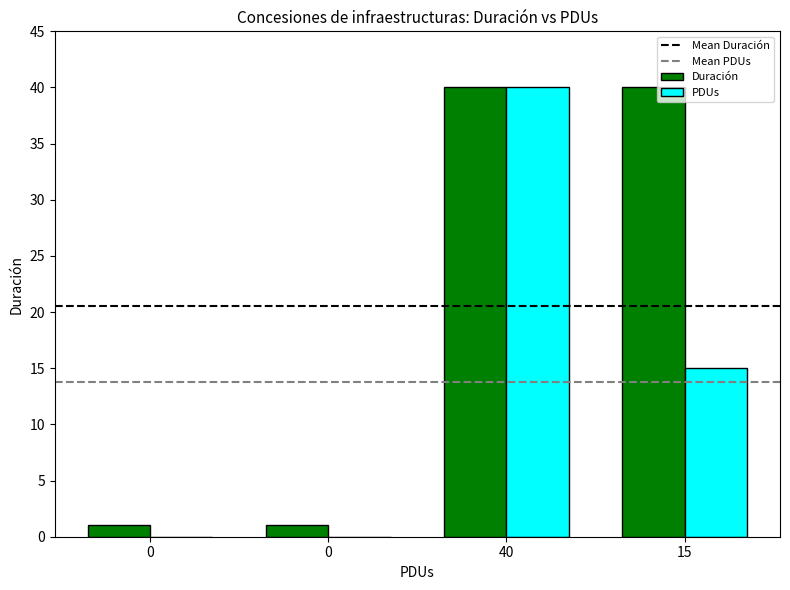

How many groups of bars are there?

4